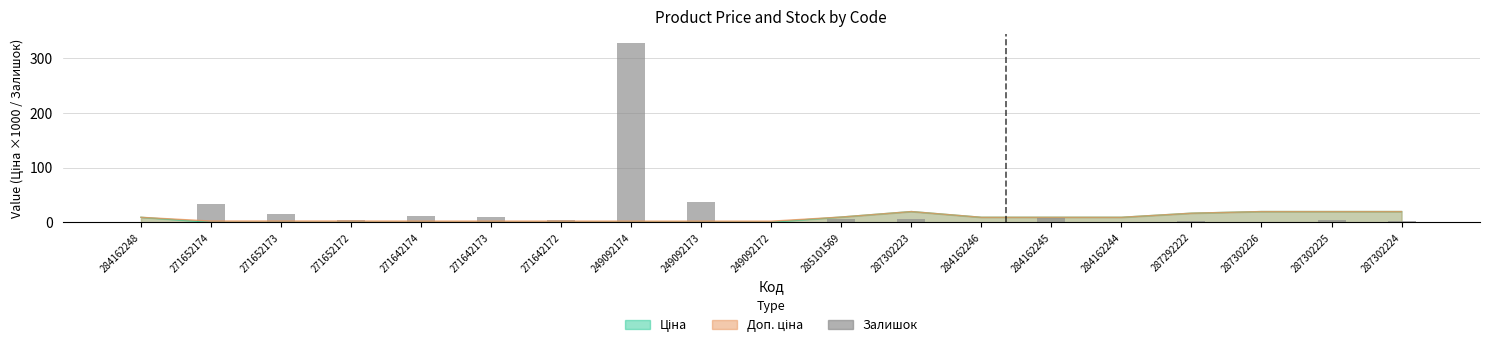

List the labels in order of value, largest first.

249092174, 249092173, 271652174, 271652173, 271642174, 271642173, 284162245, 285101569, 287302223, 287302225, 271652172, 271642172, 287302224, 287292222, 284162248, 249092172, 284162246, 284162244, 287302226